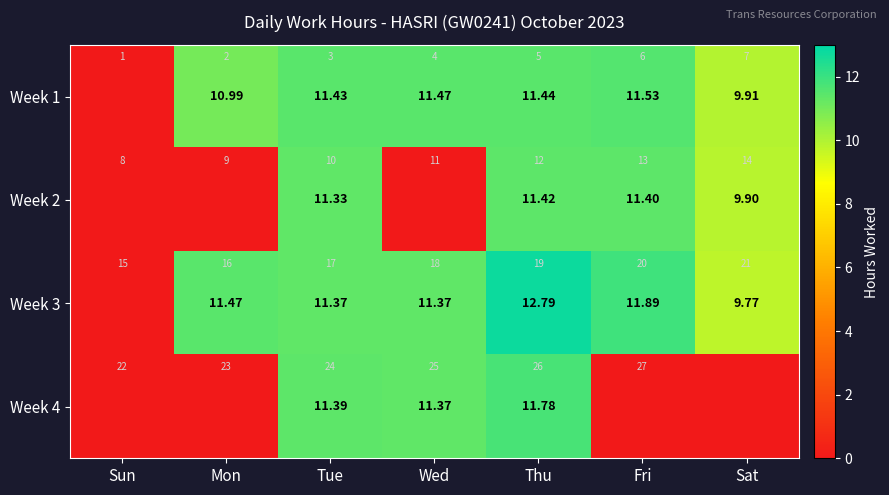

How many data points in Week 2 are less than 9?

3